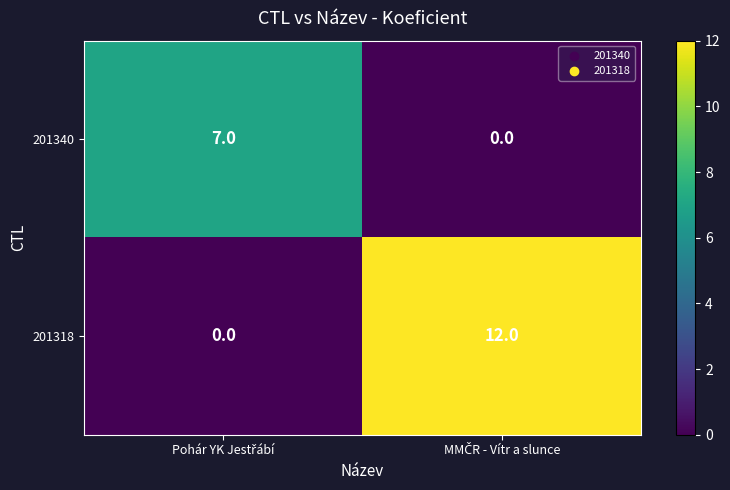

Which series has the largest range (max minus min)?

201318